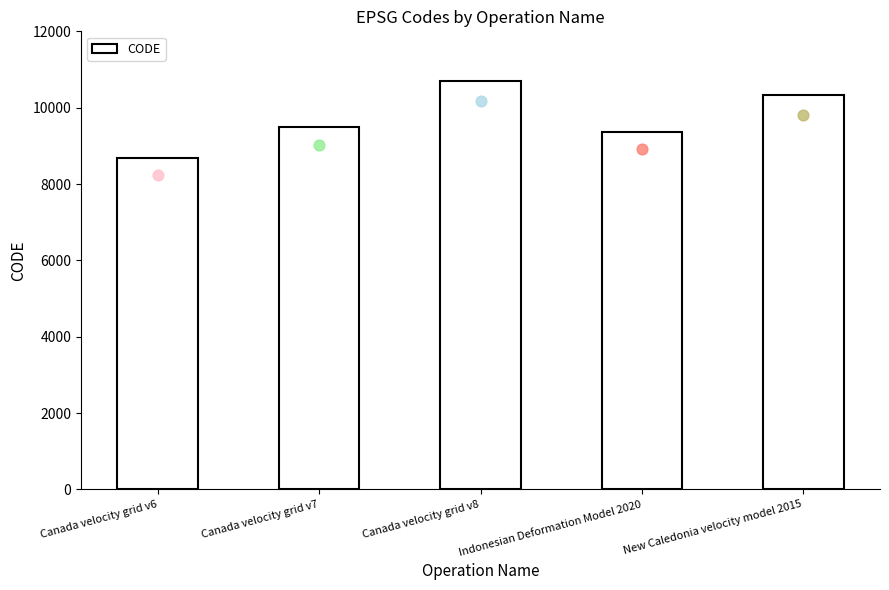

Approximately how many times larger is the value at New Caledonia velocity model 2015 compared to Canada velocity grid v8?

1.0